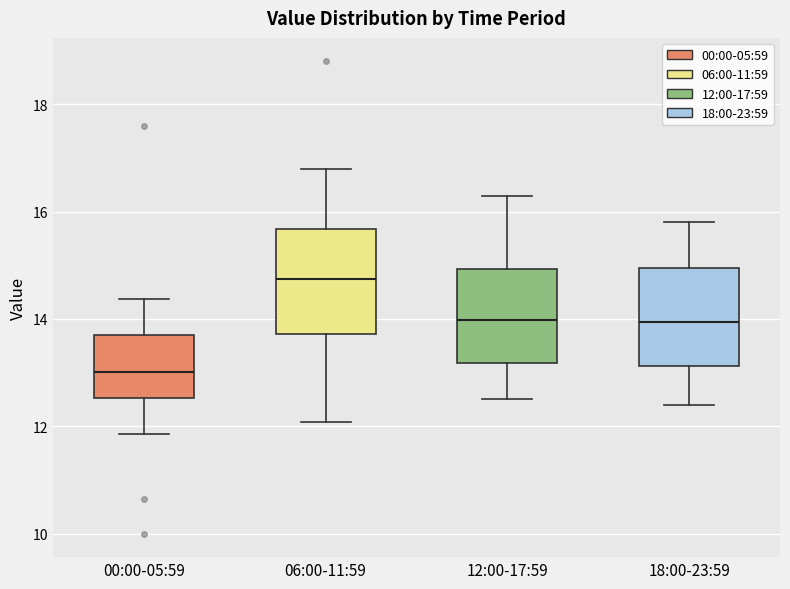

Which box's median line is the lowest?

00:00-05:59